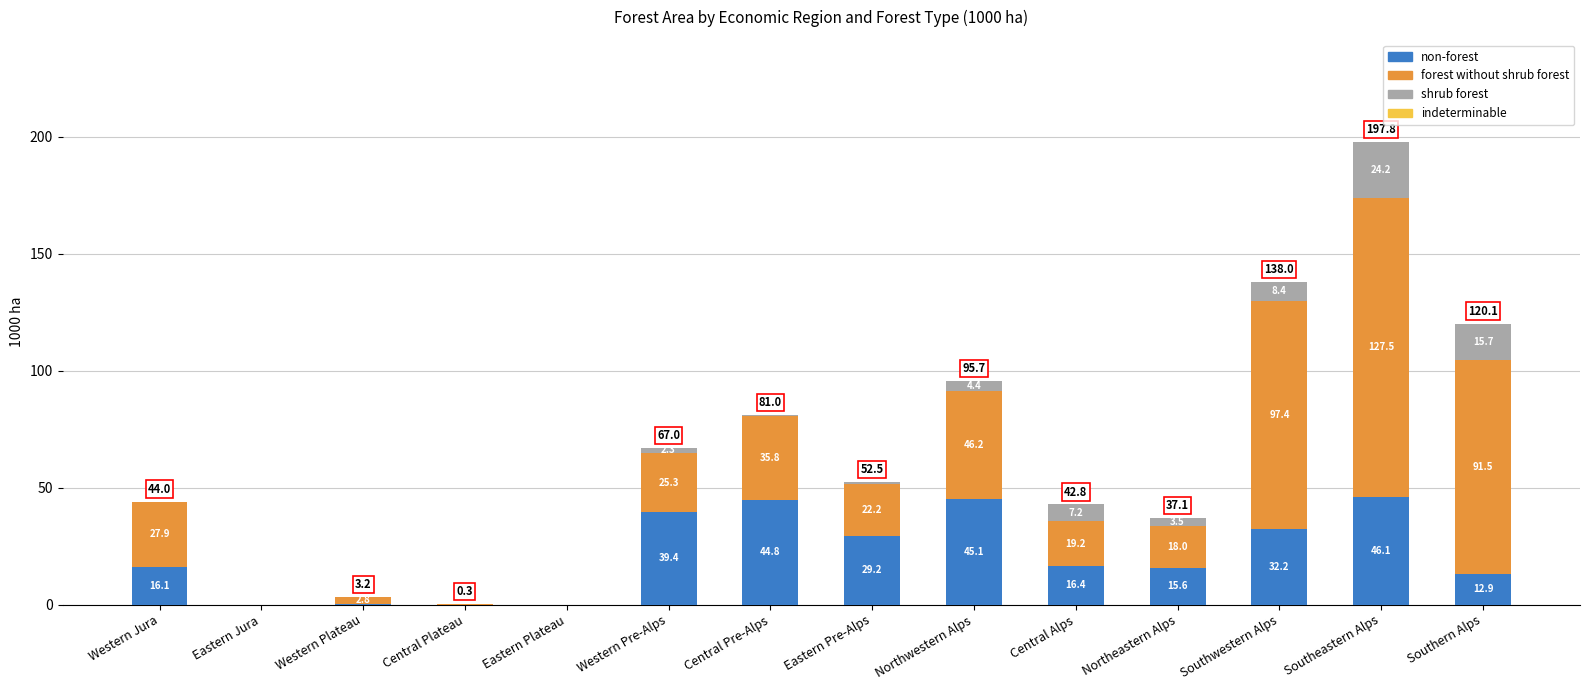

Are the bars horizontal?

No